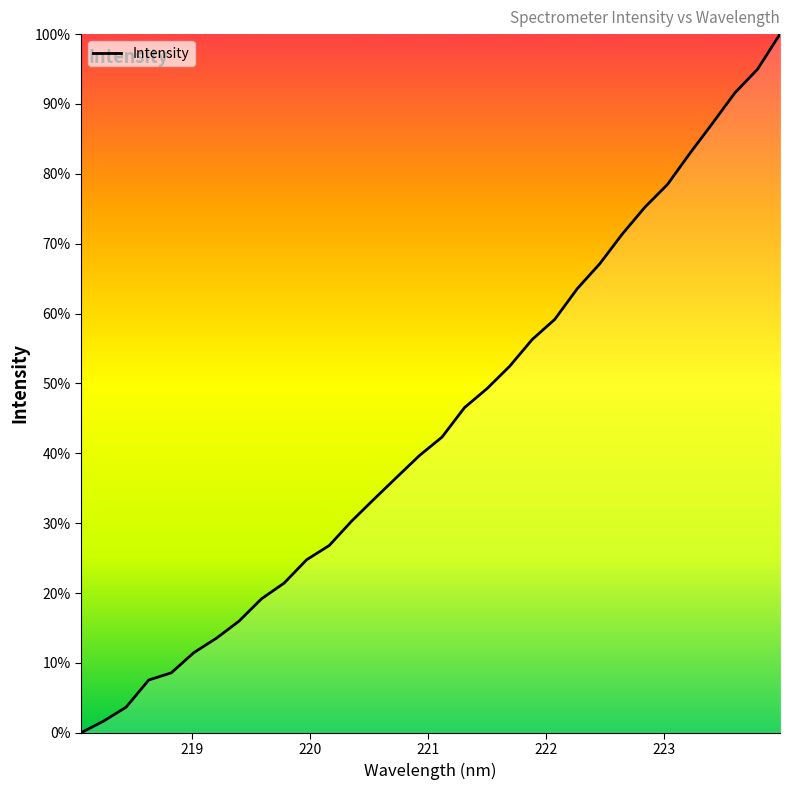

What is the greatest value displayed?

100.0